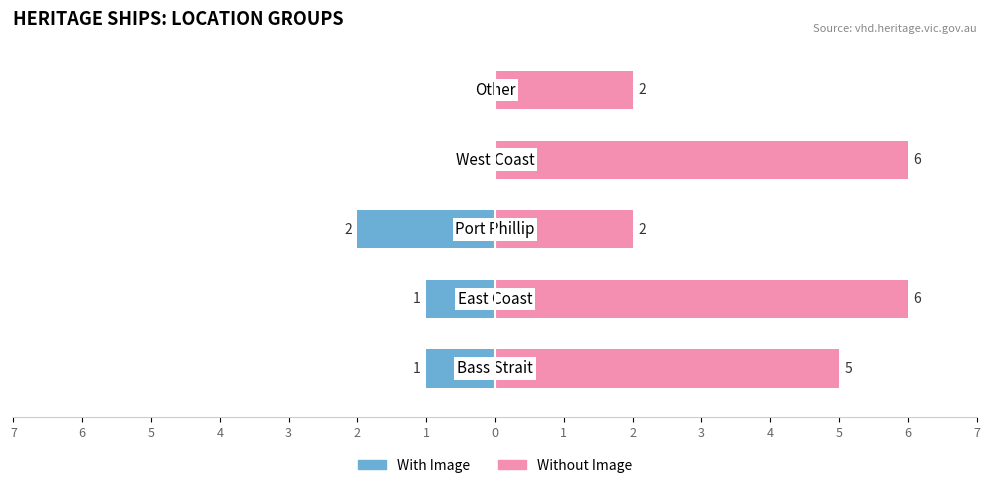

What are all the series names shown in the legend?

With Image, Without Image